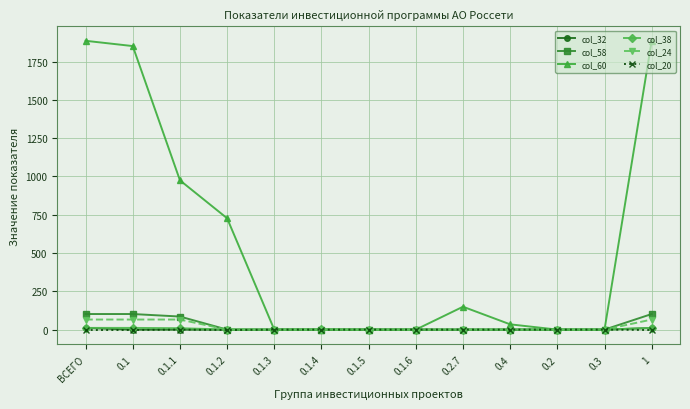

What is the difference between the col_20 values at 0.1.6 and 0.1.2?

2.7